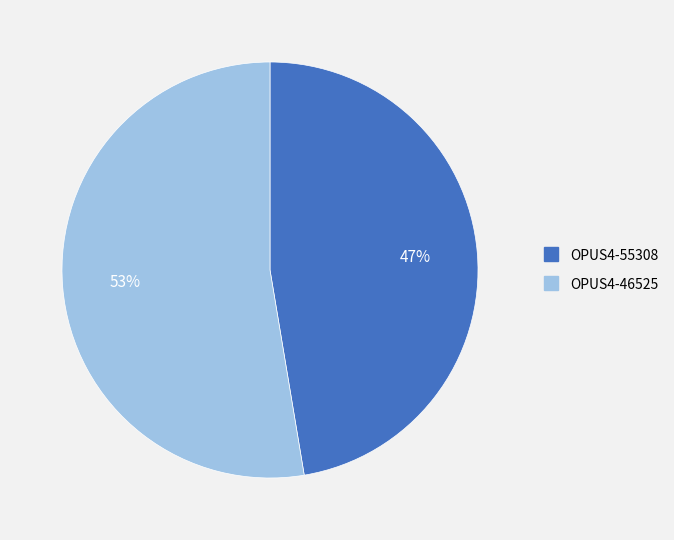

Which category has the biggest portion of the pie?

OPUS4-46525